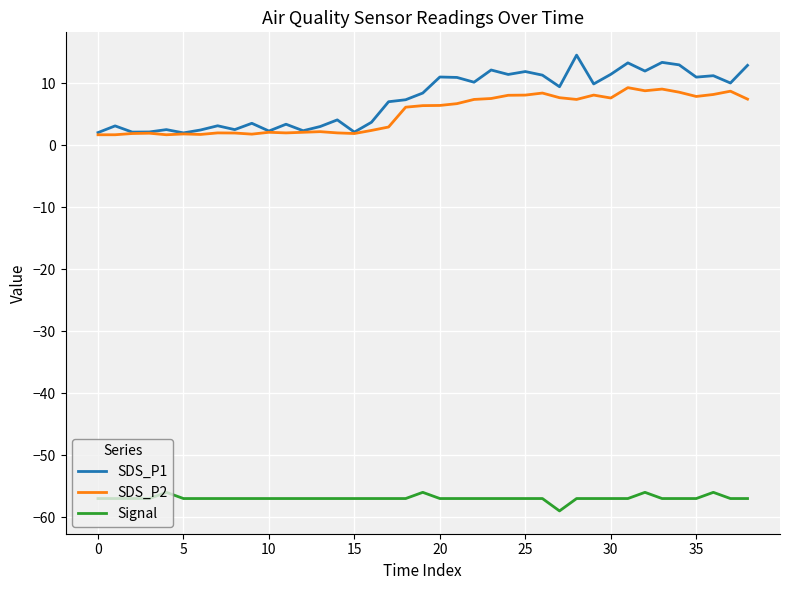

True or false: SDS_P2 and Signal intersect in this chart.

False